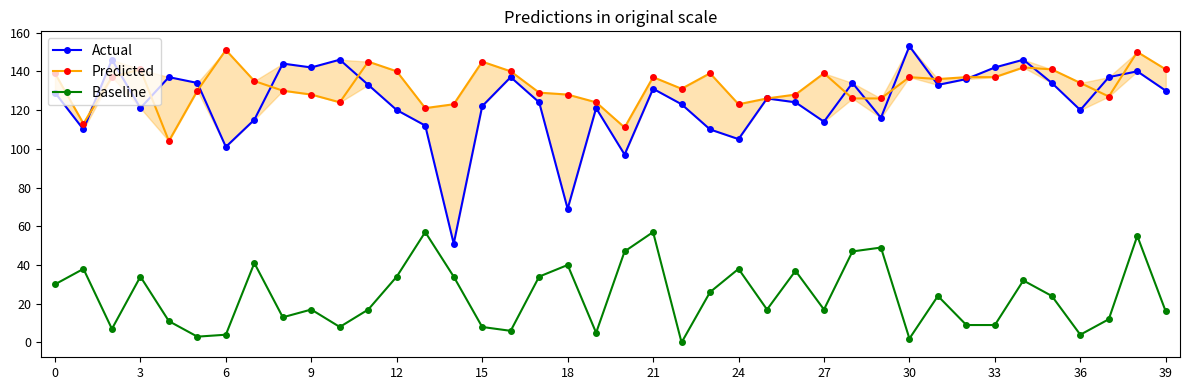

Reading left to right, transcribe all the data shown in this chart.

Actual: 129	110	146	121	137	134	101	115	144	142	146	133	120	112	51	122	137	124	69	121	97	131	123	110	105	126	124	114	134	116	153	133	136	142	146	134	120	137	140	130
Predicted: 139	113	137	141	104	130	151	135	130	128	124	145	140	121	123	145	140	129	128	124	111	137	131	139	123	126	128	139	126	126	137	136	137	137	142	141	134	127	150	141
Baseline: 30	38	7	34	11	3	4	41	13	17	8	17	34	57	34	8	6	34	40	5	47	57	0	26	38	17	37	17	47	49	2	24	9	9	32	24	4	12	55	16